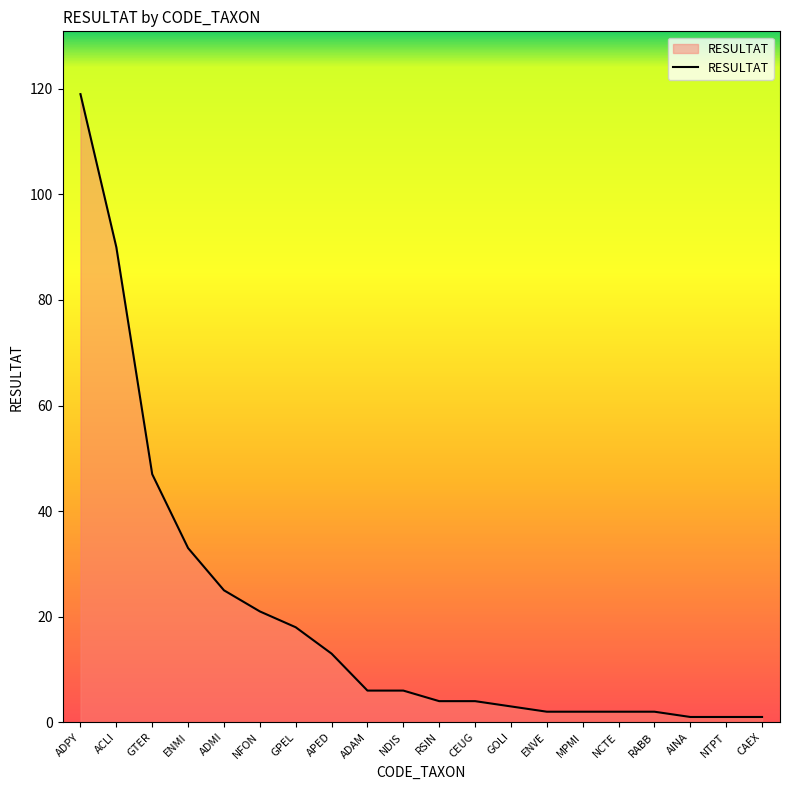

How many lines are shown in the chart?

1